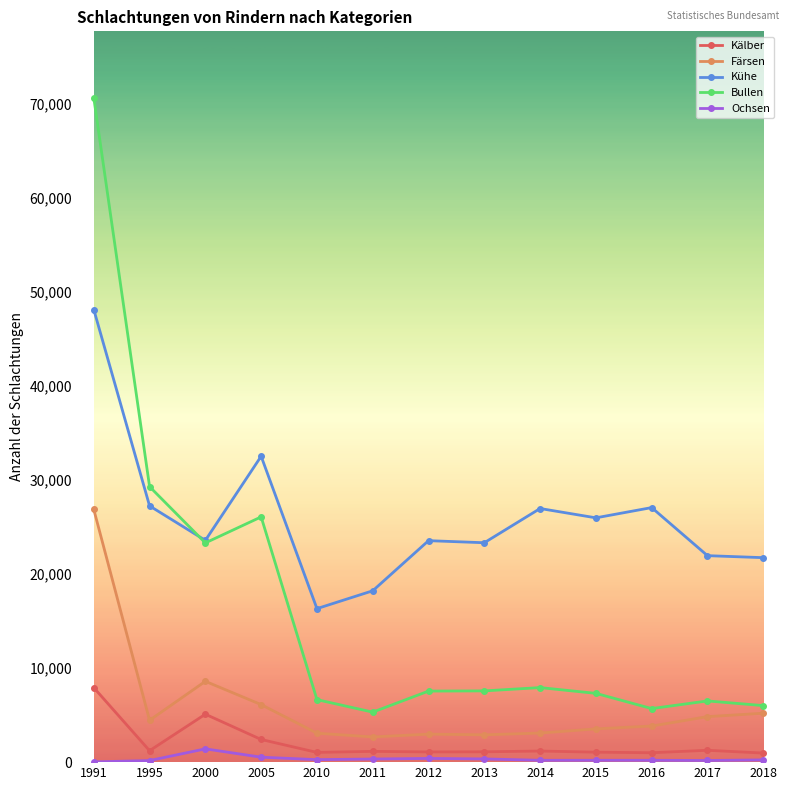

True or false: Ochsen and Bullen intersect in this chart.

False